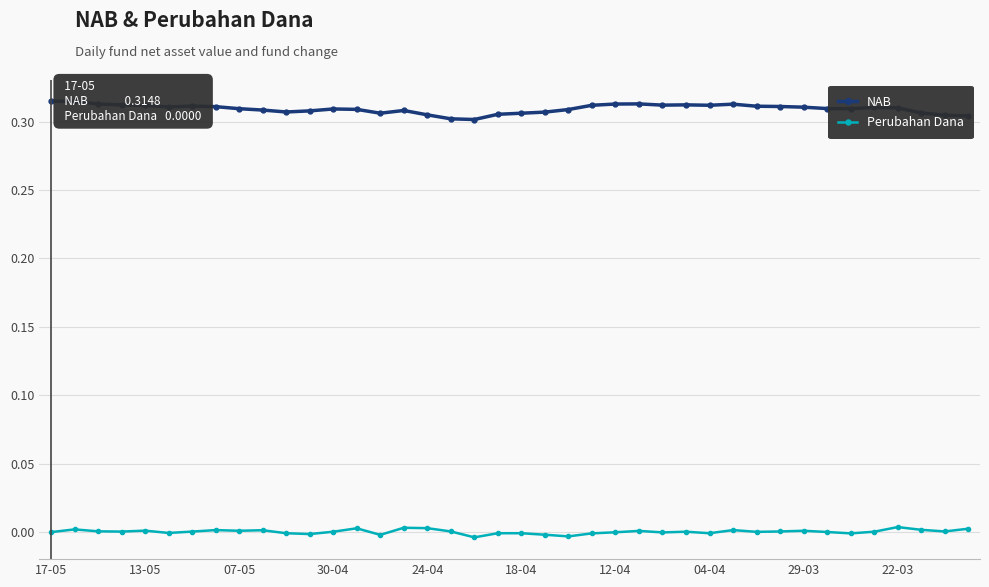

How many distinct data groups are displayed?

2